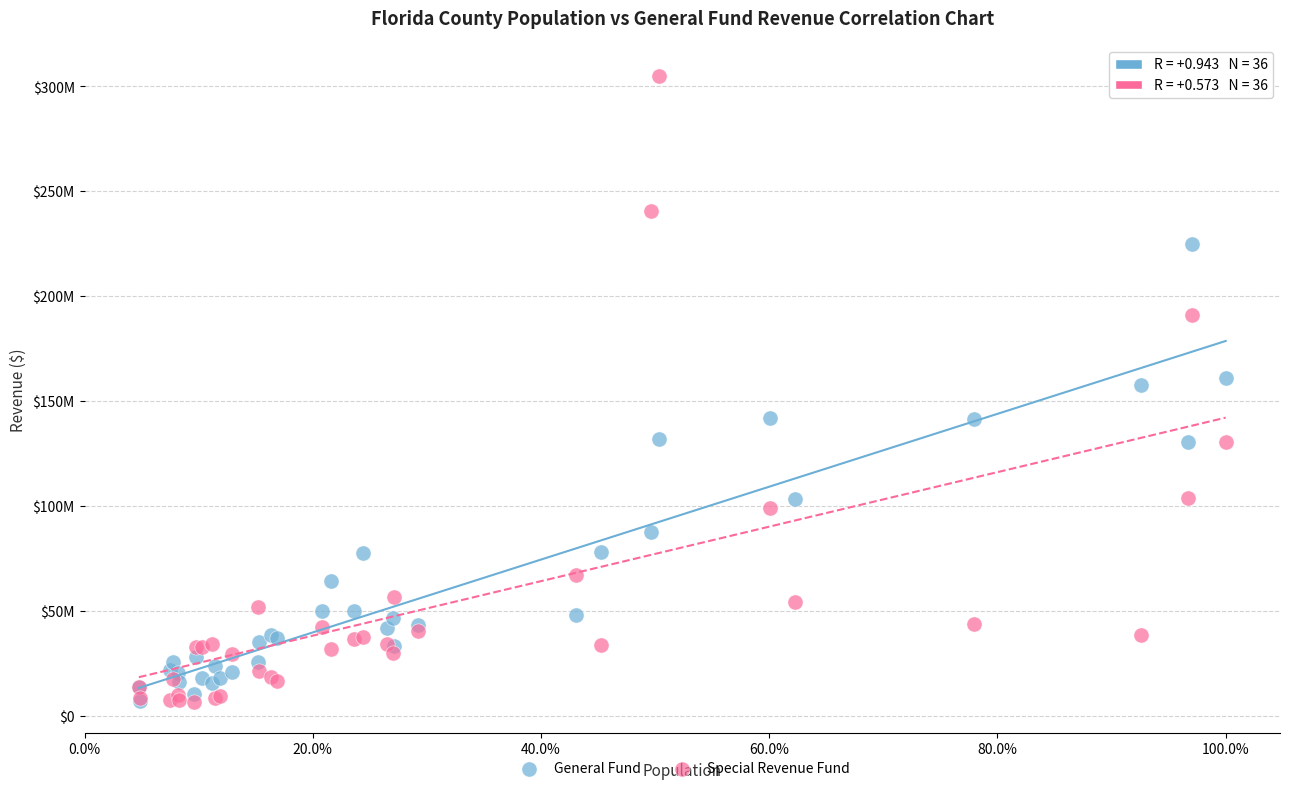

What are all the series names shown in the legend?

General Fund, Special Revenue Fund